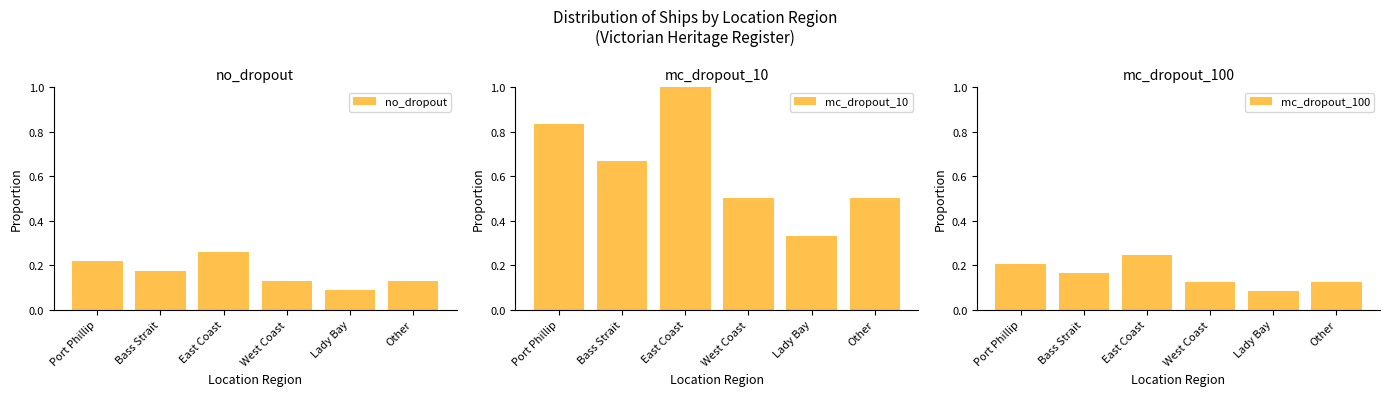

What is the difference between the maximum and minimum values in the mc_dropout_100 series?

0.2